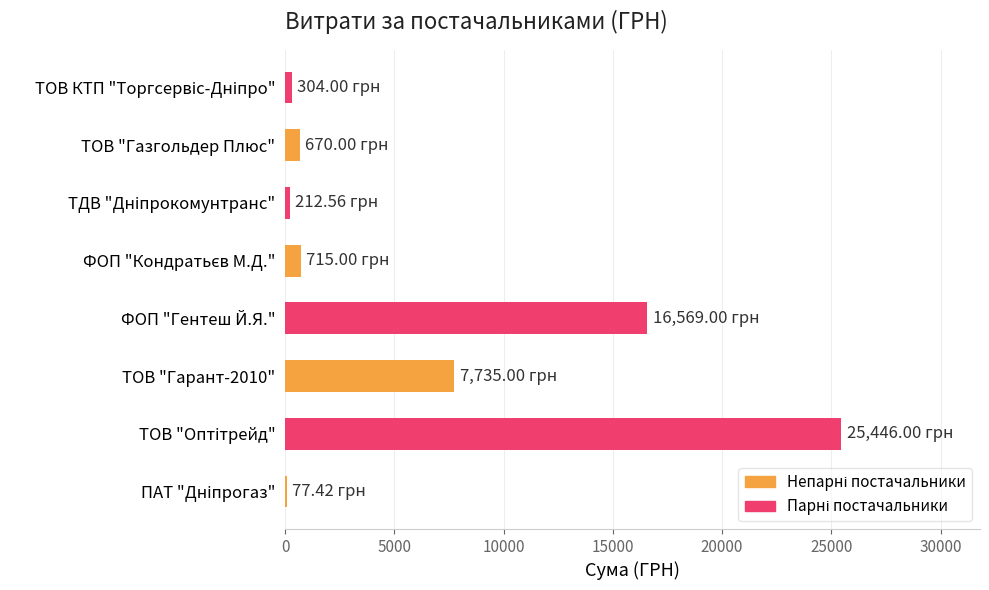

What is the sum of all values?

51729.0